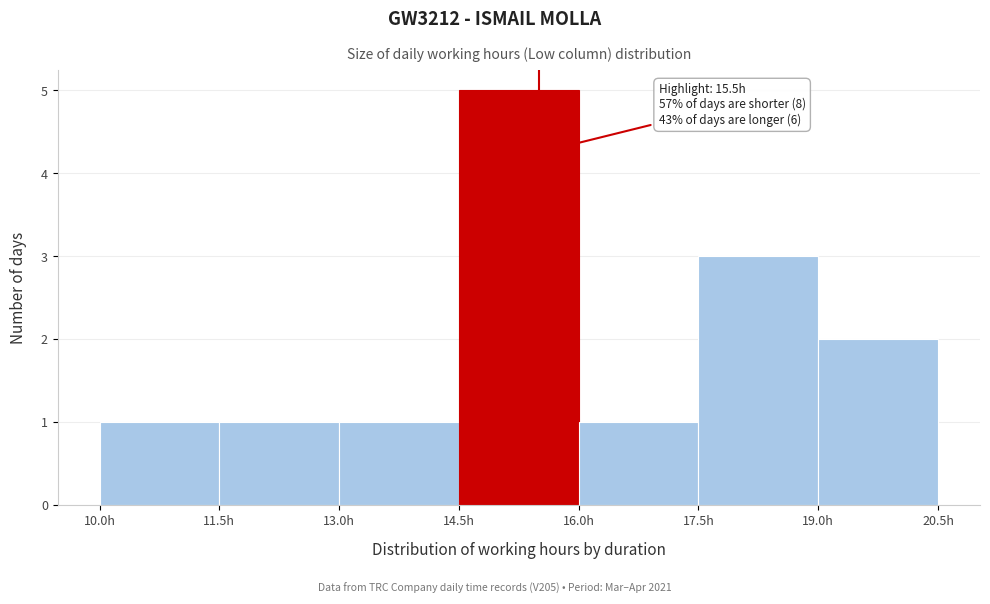

Which range on the x-axis has the tallest bar?

14.5 to 16.0